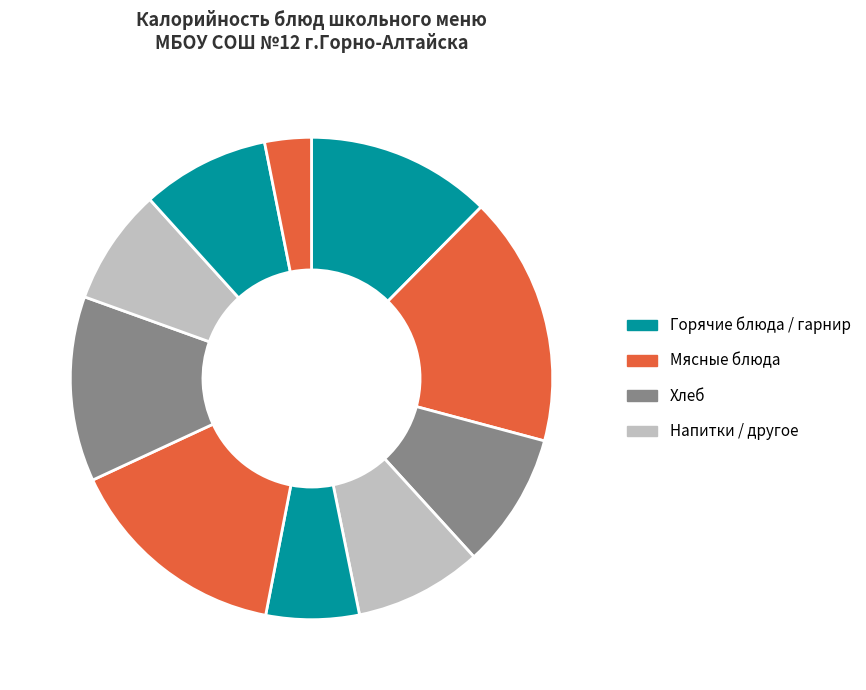

To the nearest percent, what is the difference between the largest and smallest slice percentages?

14%